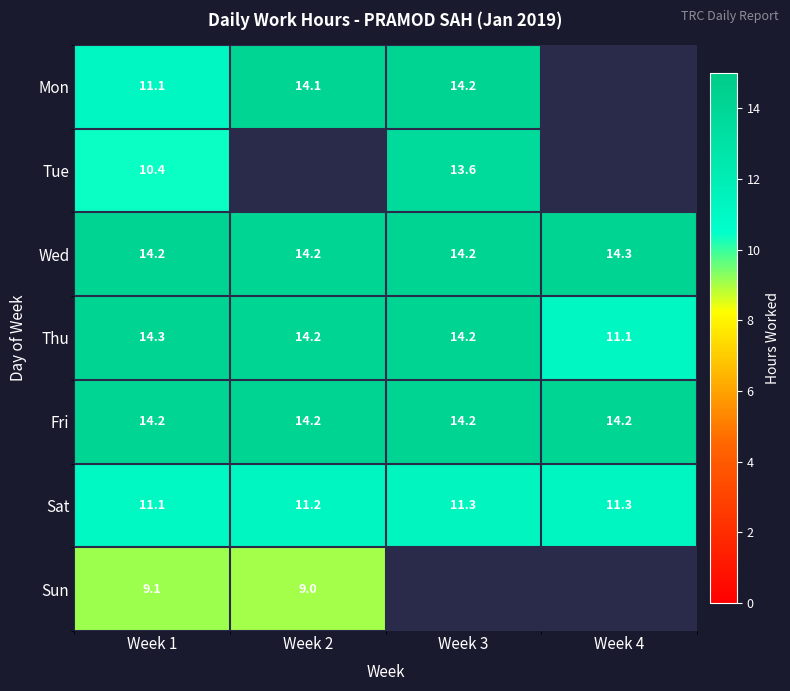

What is the minimum value for Sat?

11.1